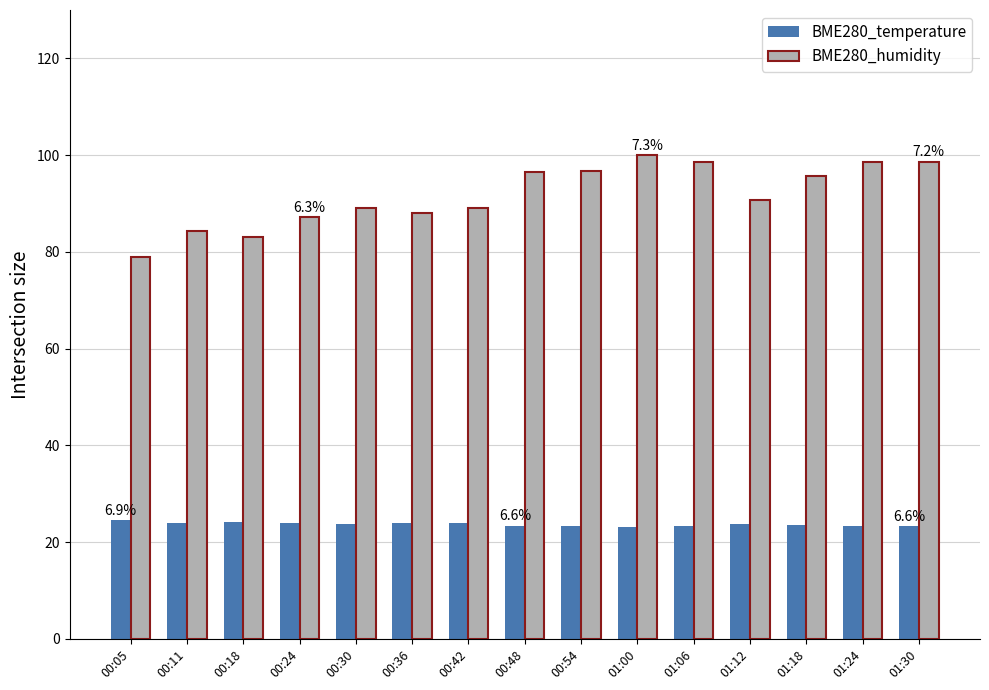

Is it true that BME280_temperature equals 31.5 at 01:30?

False